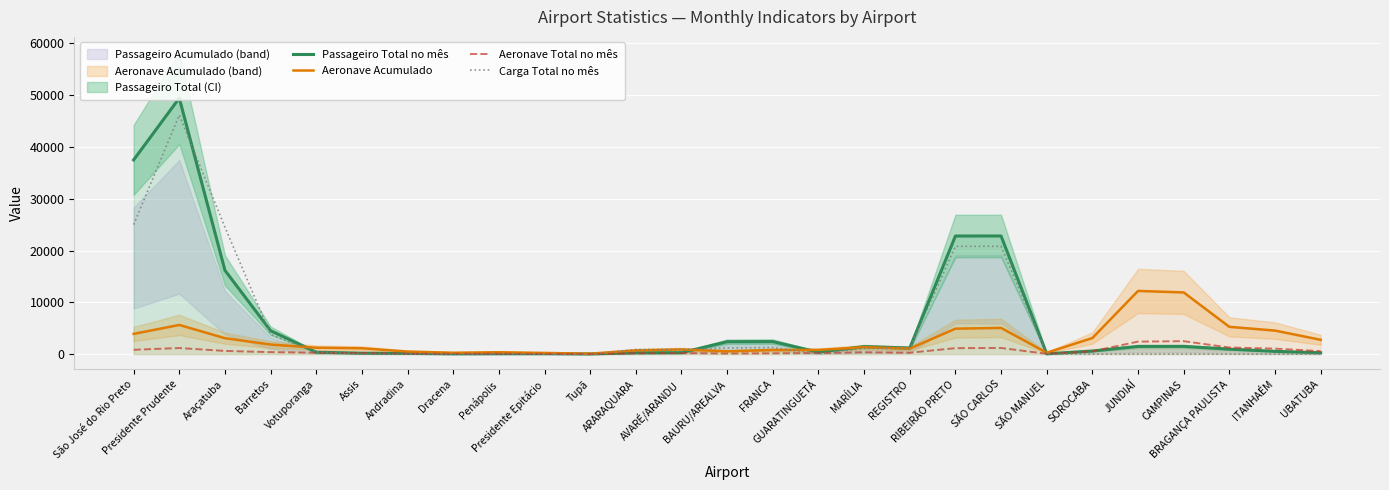

Which has a higher value, Araçatuba or CAMPINAS?

Araçatuba